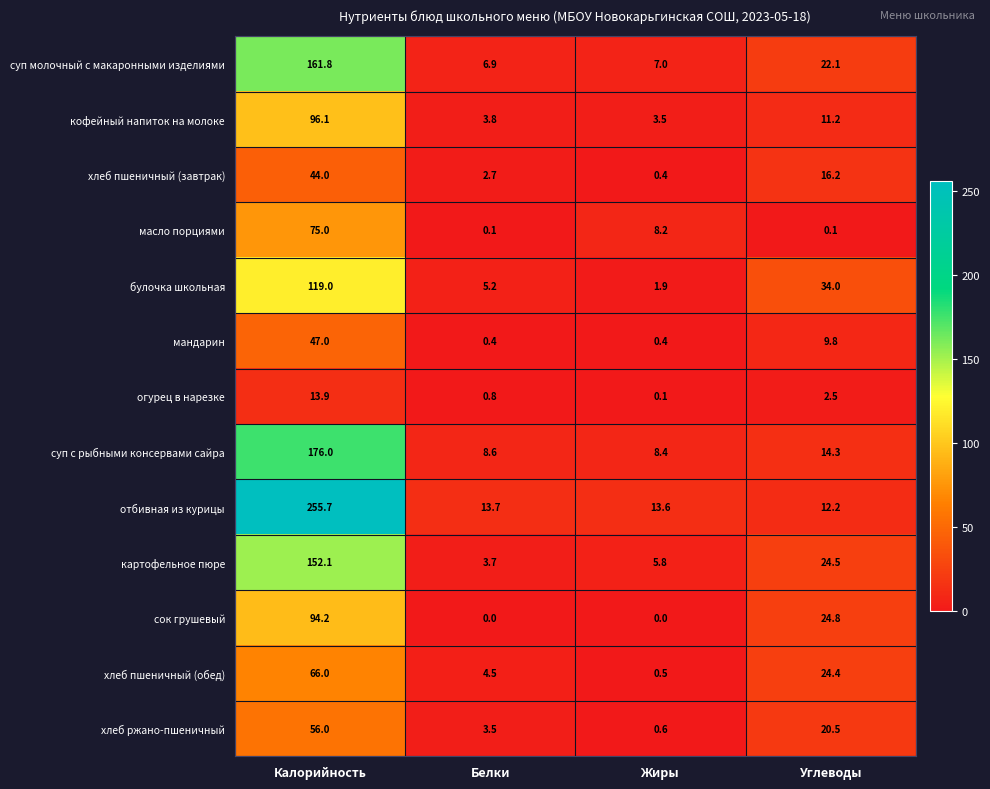

Which series has the widest spread of values?

отбивная из курицы